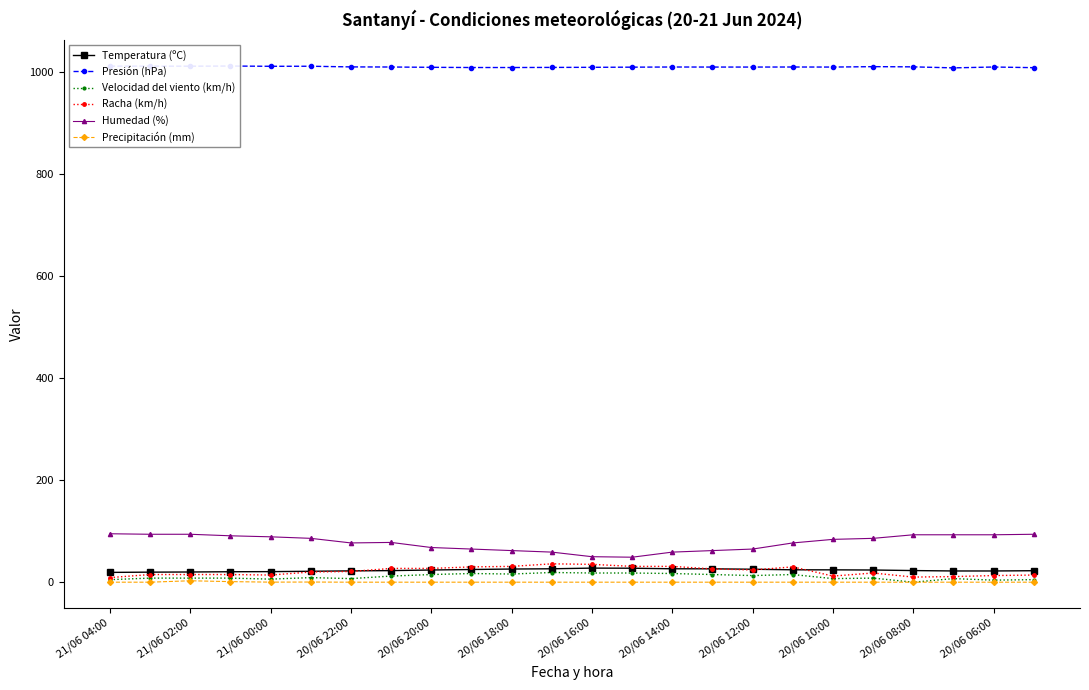

The value of Precipitación (mm) at 20/06 10:00 is 0.0. True or false?

True